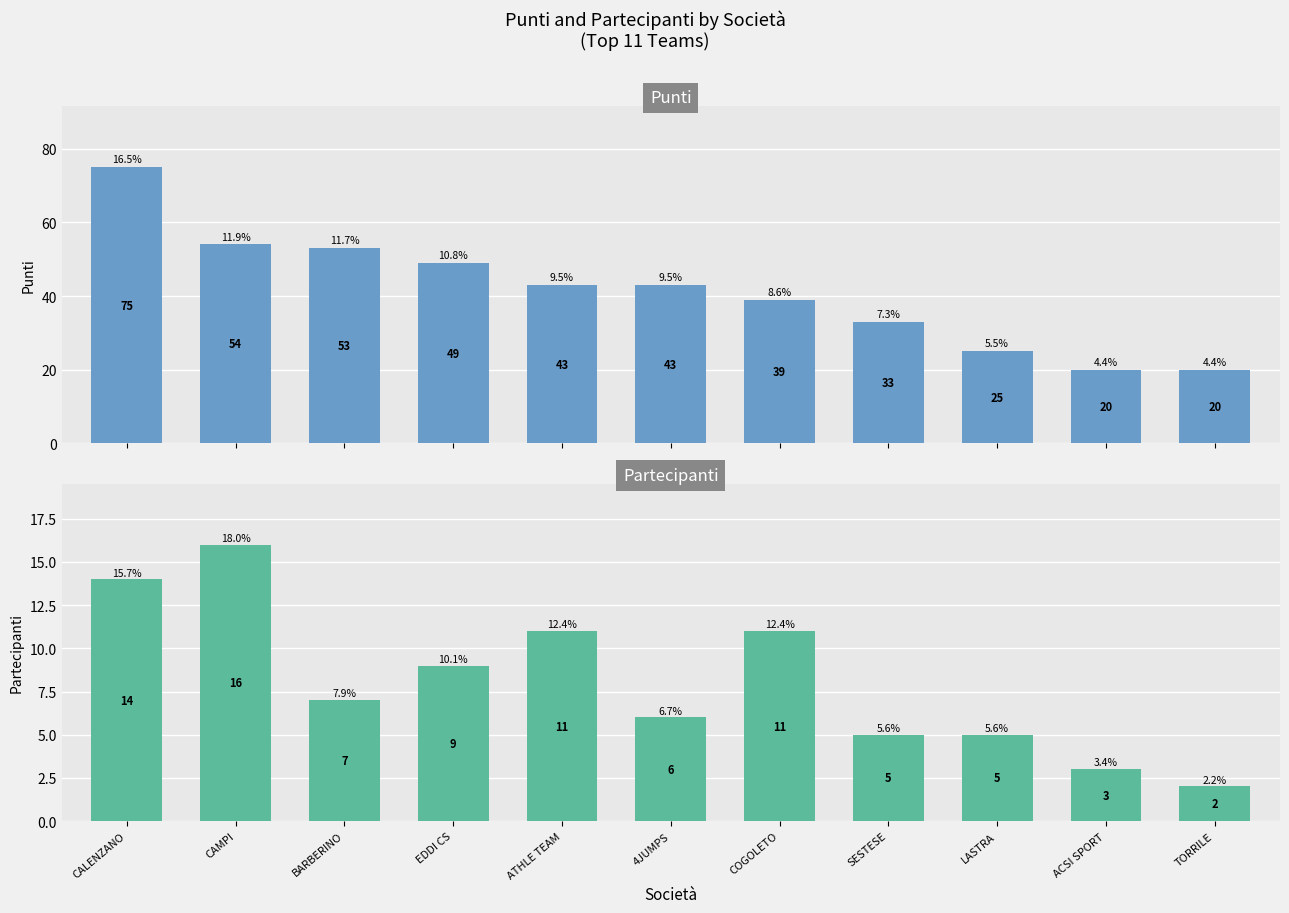

Between EDDI CS and CALENZANO, which is larger?

CALENZANO